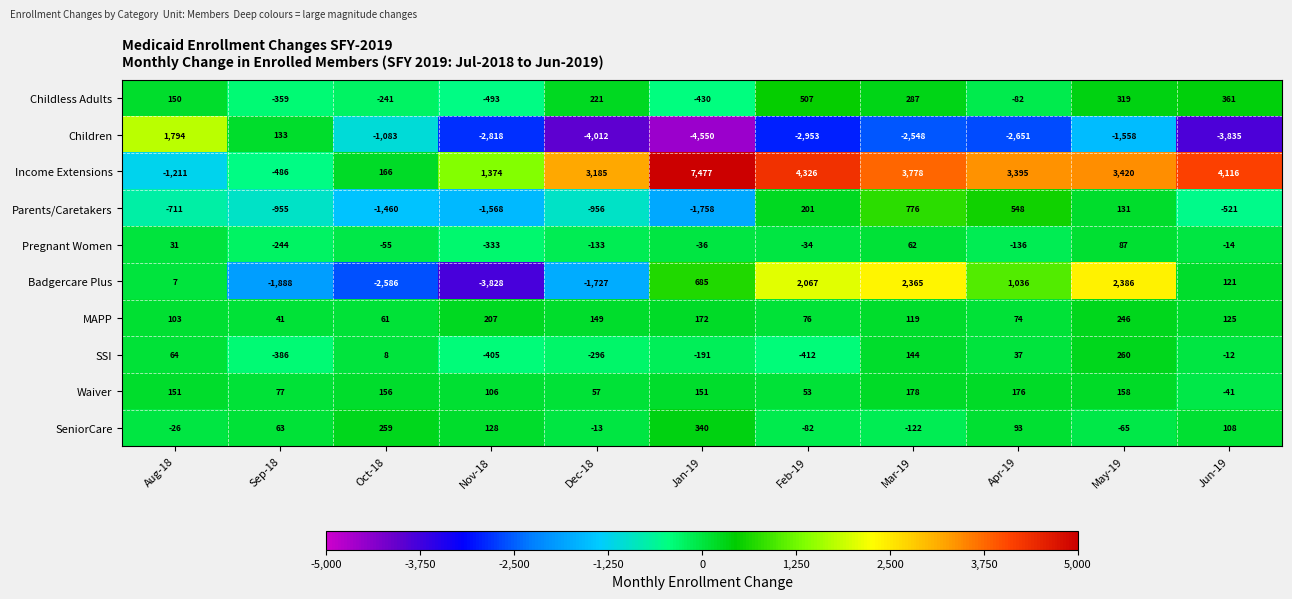

True or false: Income Extensions has a value of 7477 at Jan-19.

True